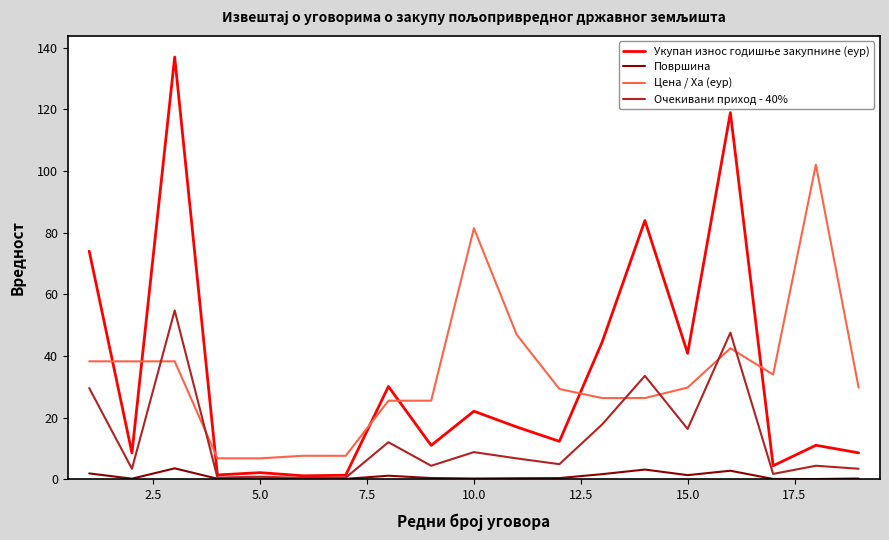

What is the highest value of the Цена / Ха (еур) series?

102.0